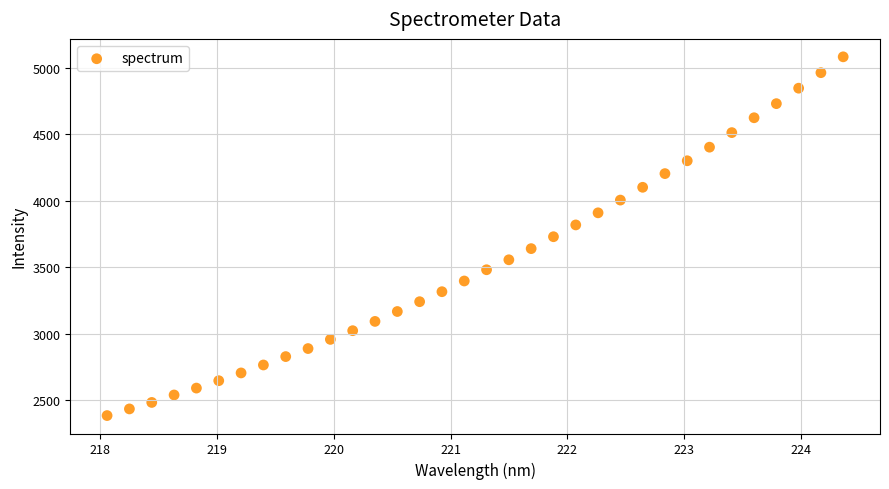

What is the range of X values (max minus min)?

6.3